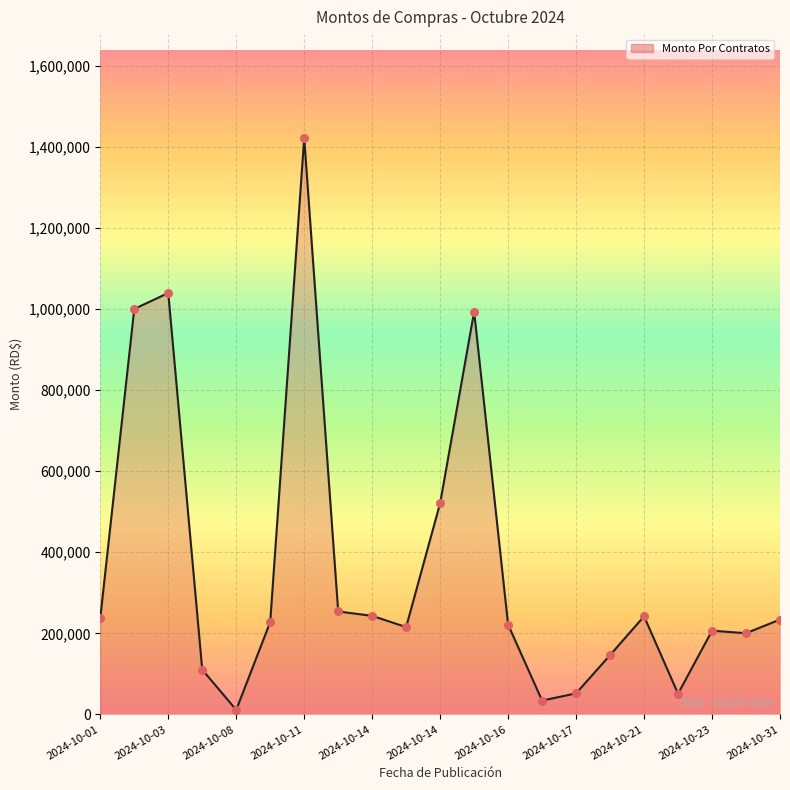

What is the difference between the maximum and minimum values?

1410690